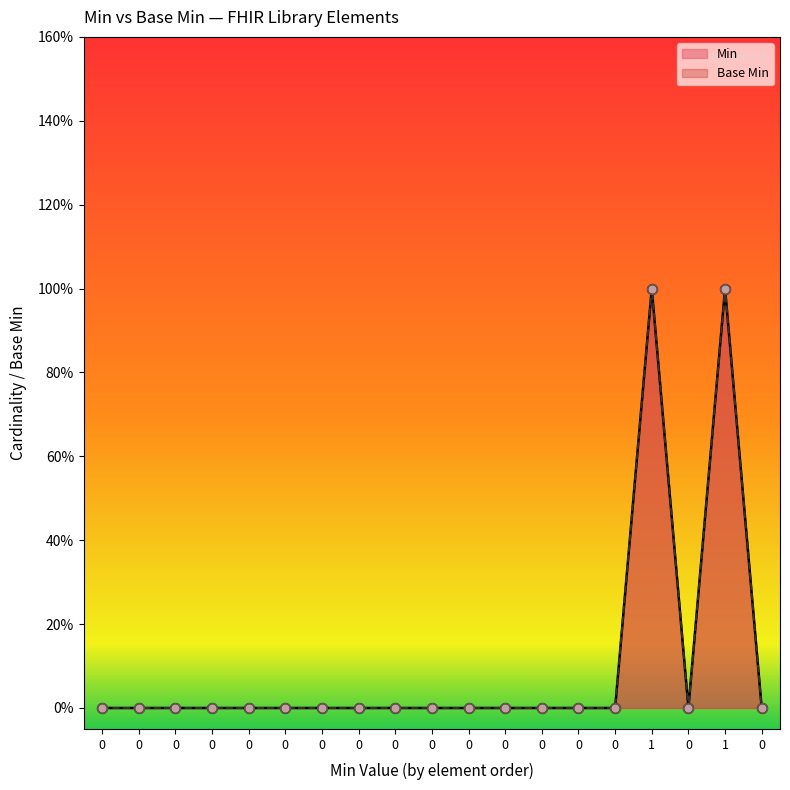

What are all the series names shown in the legend?

Min, Base Min